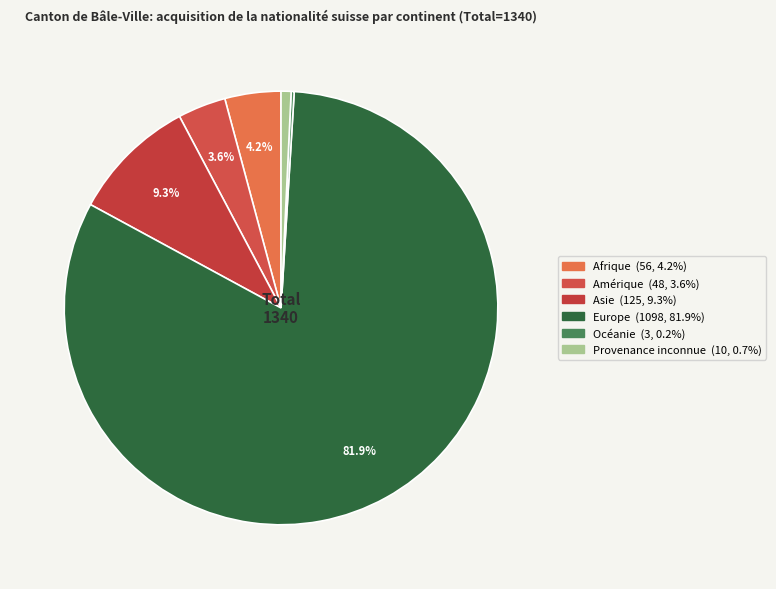

Combined, do Provenance inconnue and Afrique account for over 50%?

No